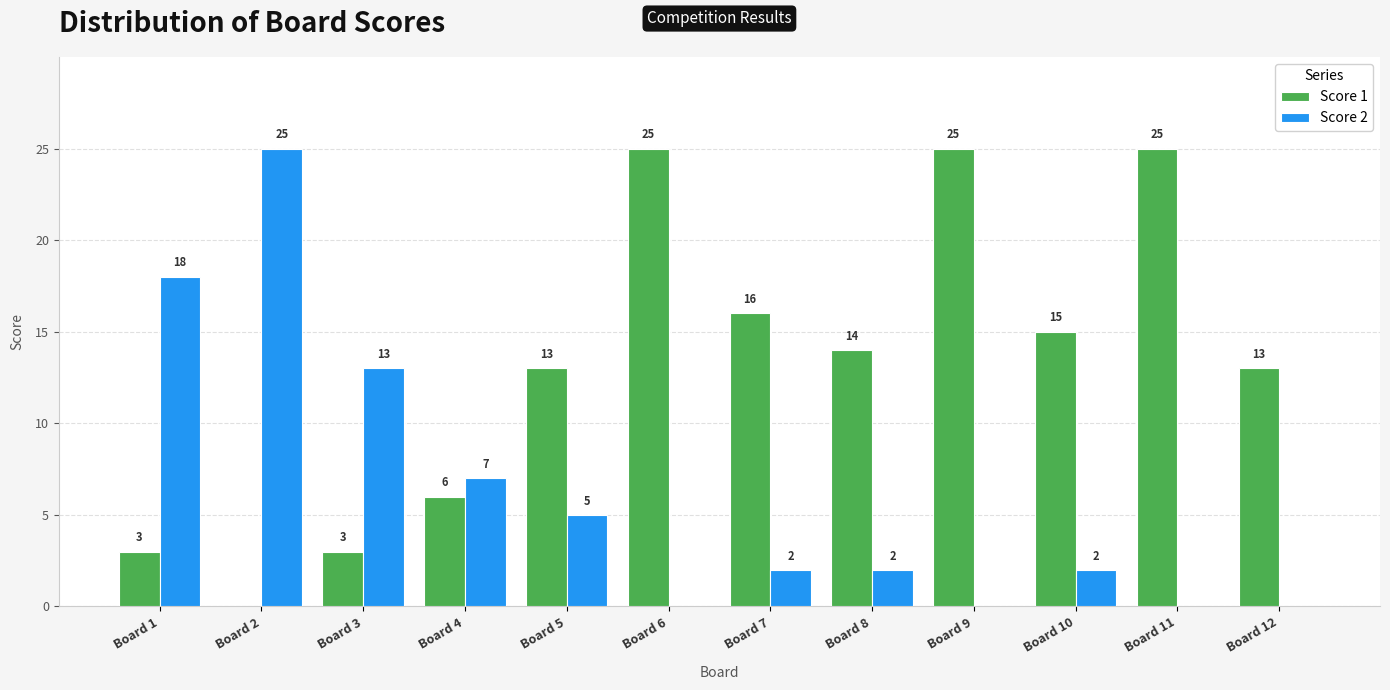

Which series changed the most between Board 1 and Board 12?

Score 2